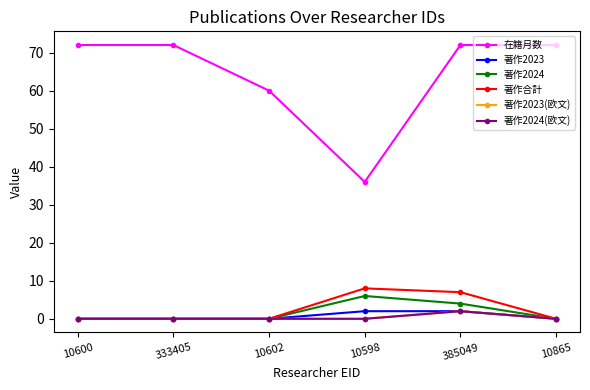

Which series has the widest spread of values?

在籍月数